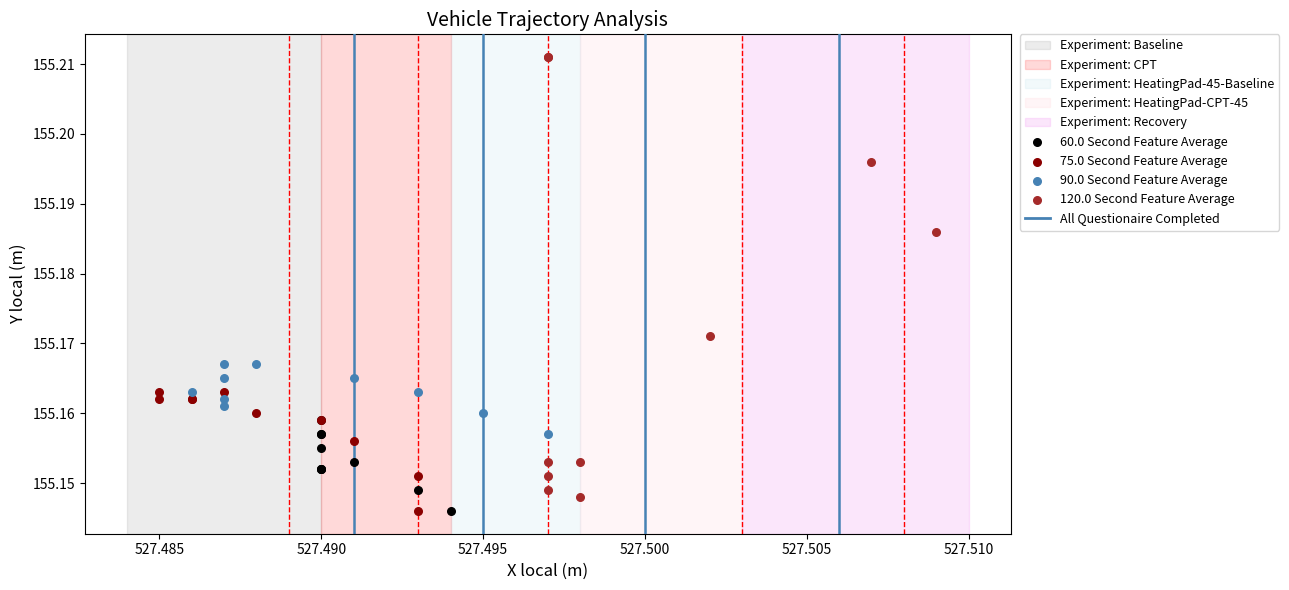

Which series reaches the maximum Y coordinate?

120.0 Second Feature Average